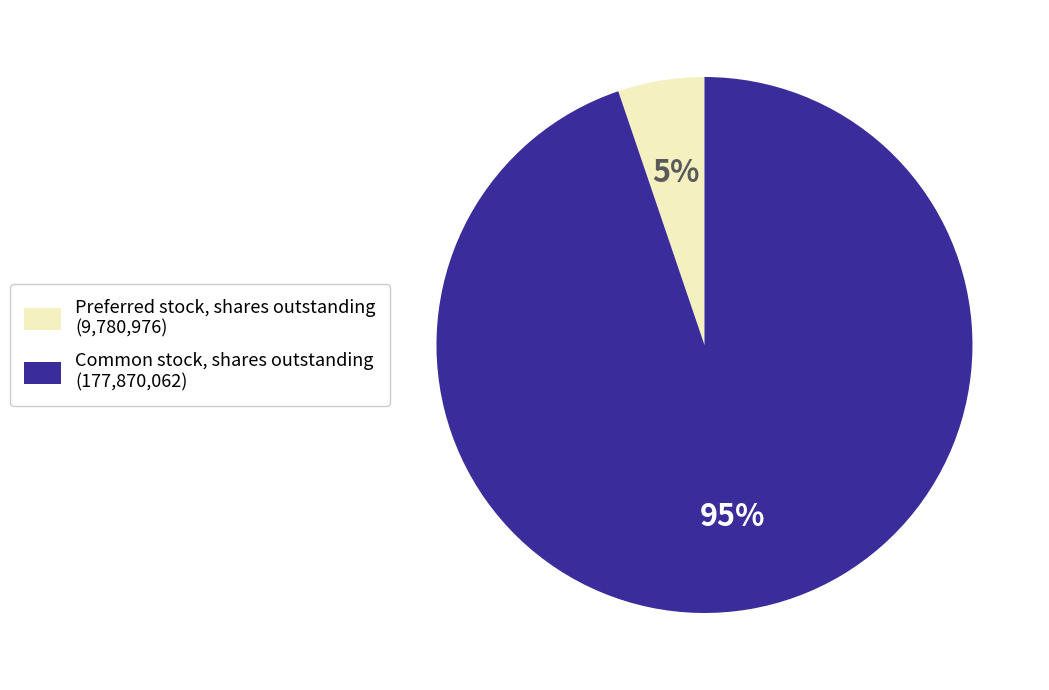

To the nearest percent, what percentage of the pie is Preferred stock, shares outstanding?

5%